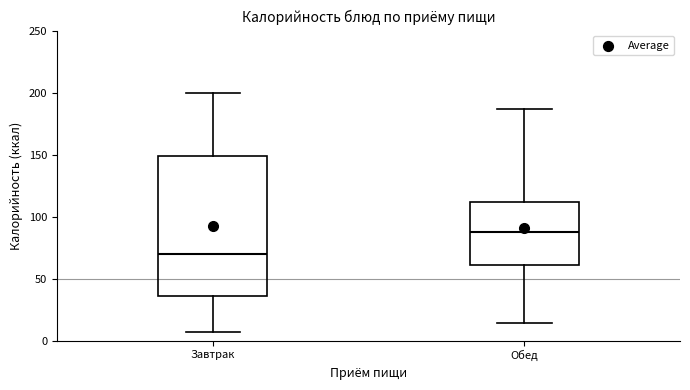

Reading left to right, read every box against the y-axis: the position of its median line, the range the box covers, and the ends of its whiskers. The values are not printed on the chart, so give them approximately, as read against the axis.

Завтрак: median 70, box 35 to 150, whiskers 5 to 200
Обед: median 85, box 60 to 110, whiskers 15 to 185